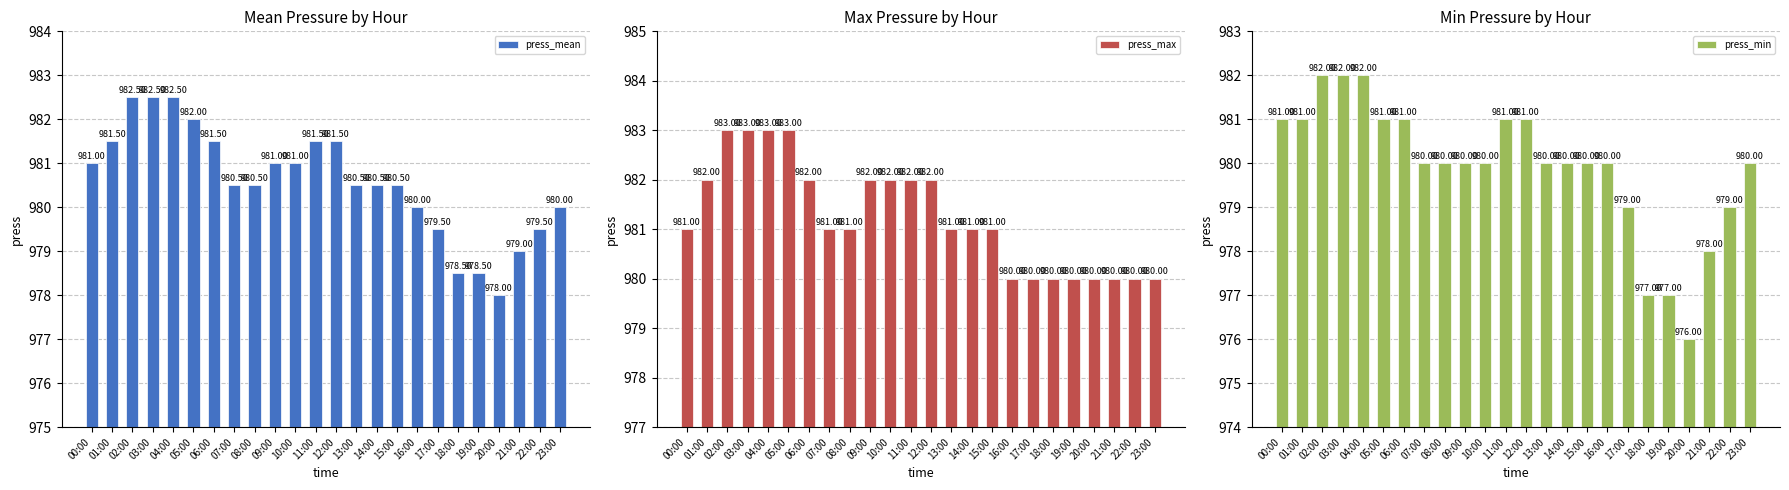

At which label is press_min closest to 979?

17:00